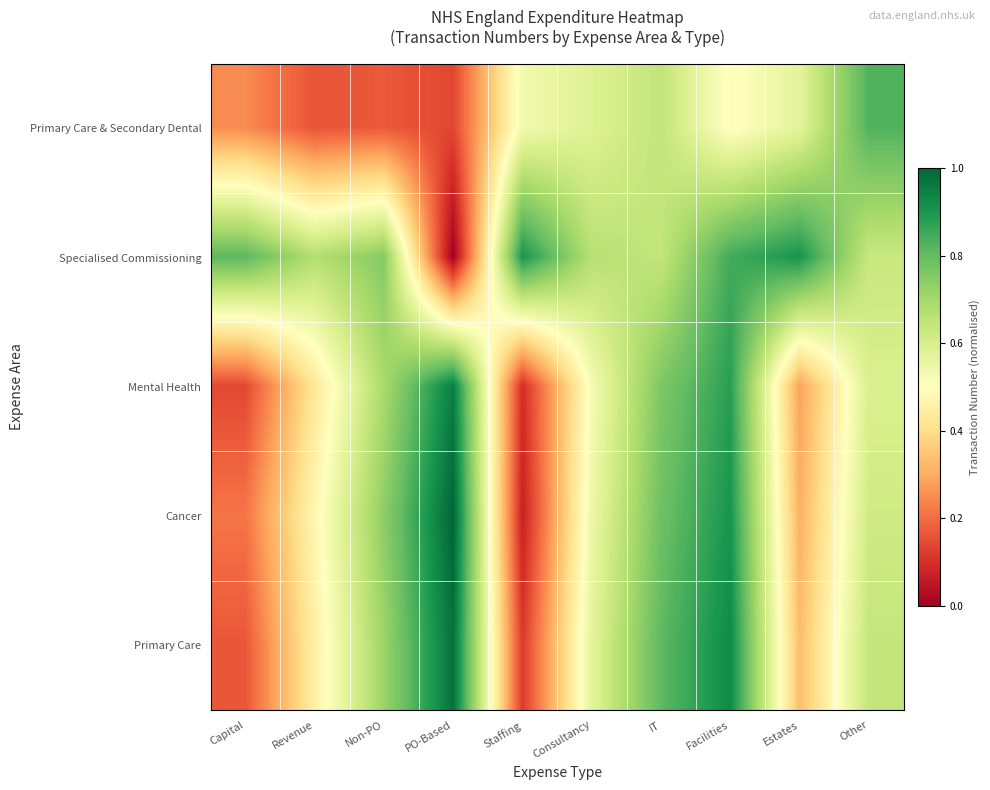

What is the total value across all series at Capital?

1.6